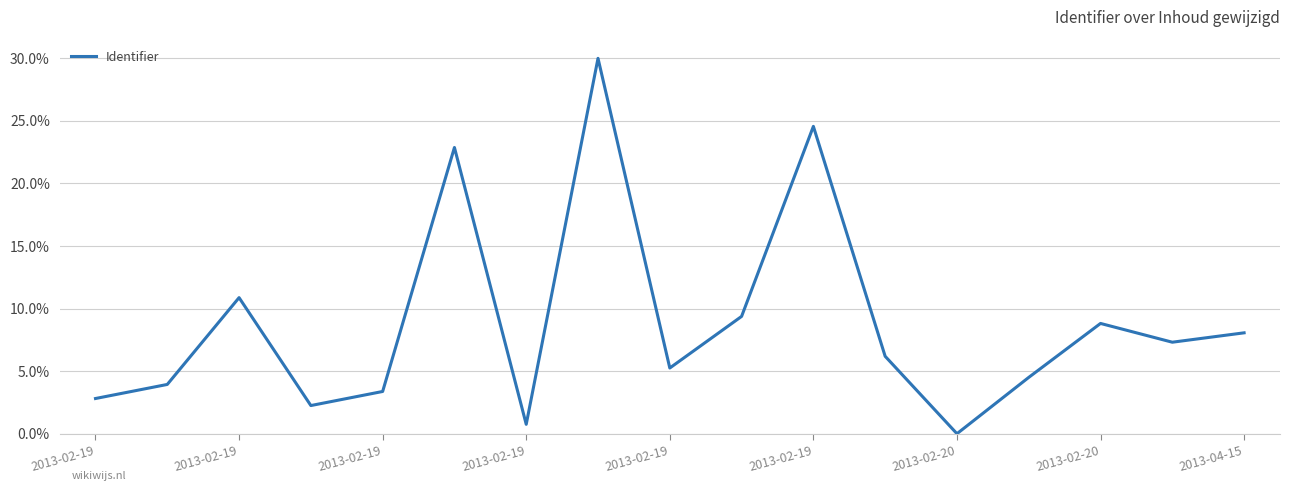

What is the difference between the maximum and minimum values?

30.0